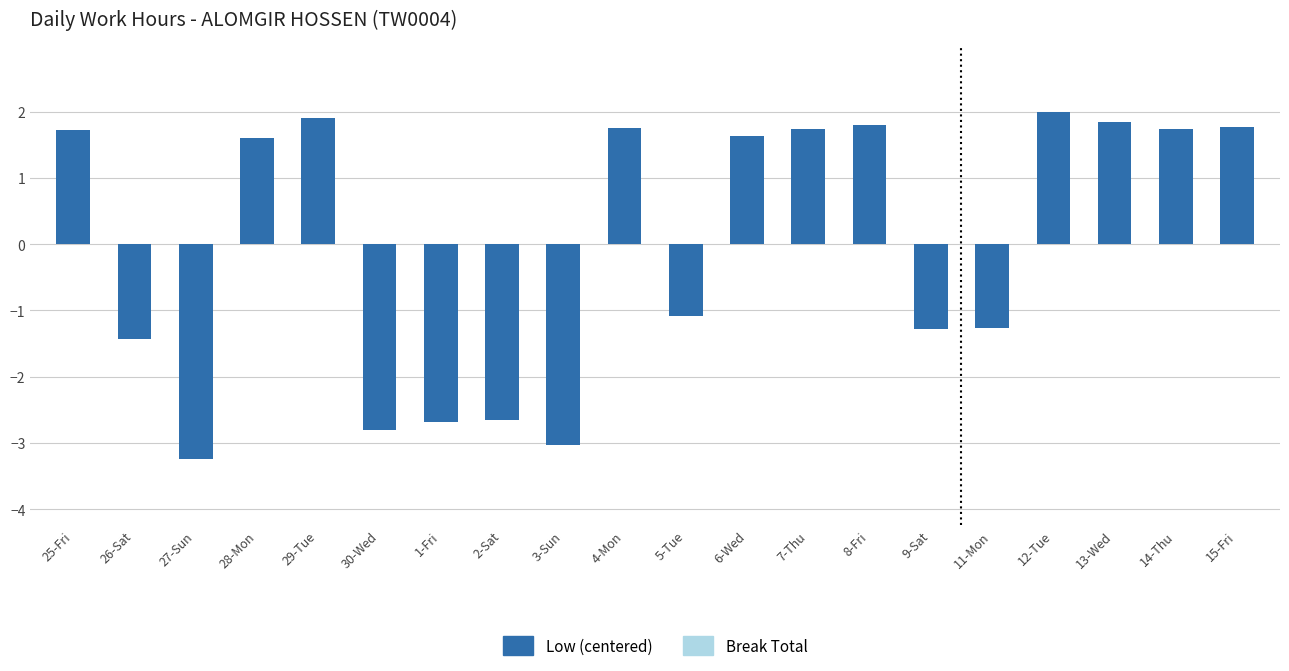

How many distinct data groups are displayed?

1